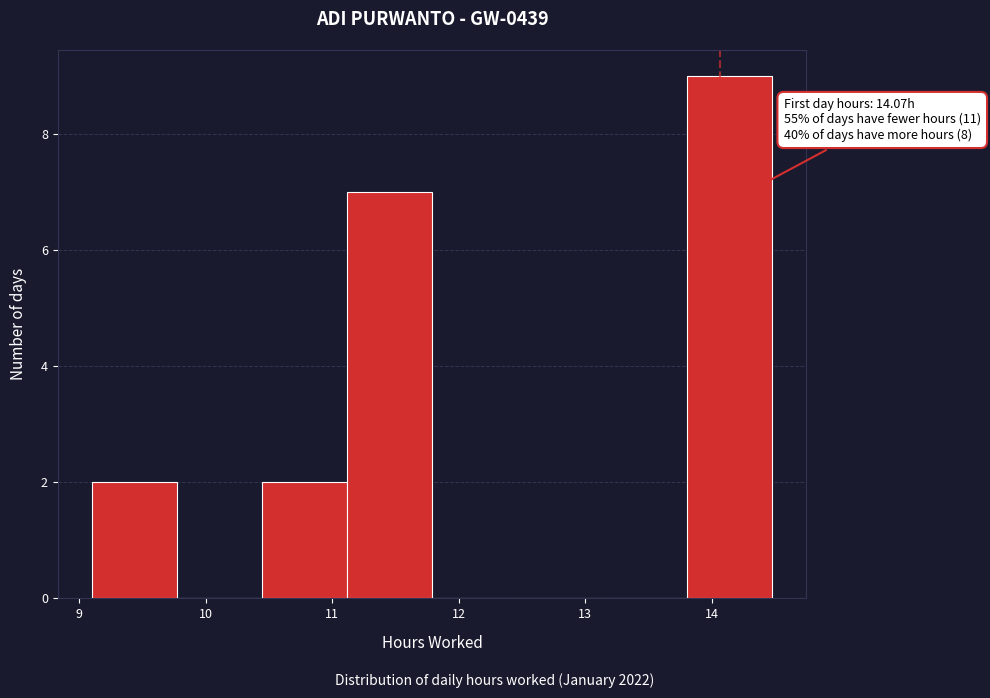

Which range on the x-axis has the tallest bar?

13.8 to 14.5